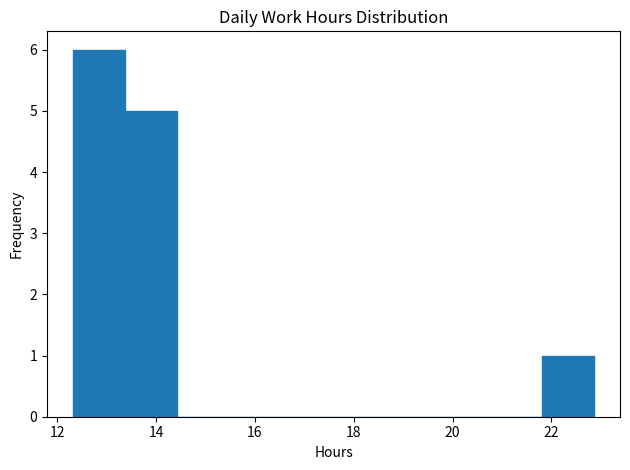

Reading left to right, list every bar in this chart as the range it spans on the x-axis followed by its height. Neither the bar edges nor the heights are printed on the chart, so give them approximately, as read against the axes.

12.4 to 13.4: 6
13.4 to 14.4: 5
14.4 to 15.4: 0
15.4 to 16.6: 0
16.6 to 17.6: 0
17.6 to 18.6: 0
18.6 to 19.6: 0
19.6 to 20.8: 0
20.8 to 21.8: 0
21.8 to 22.8: 1